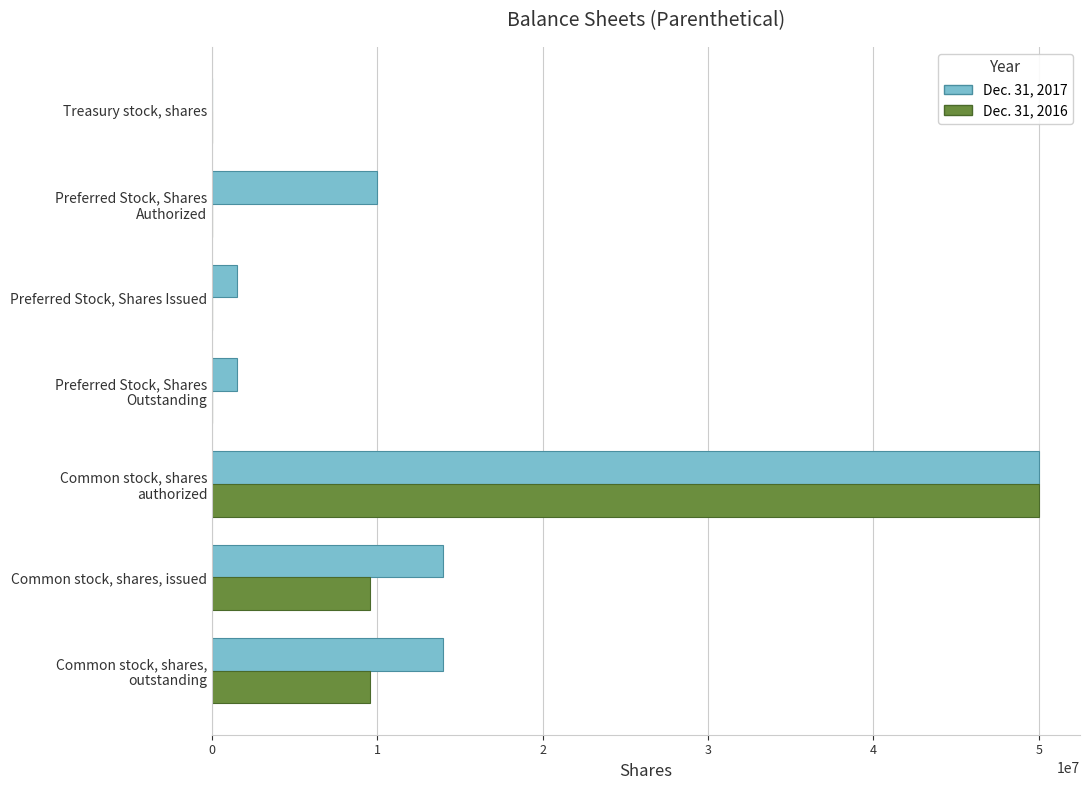

Which series has the largest total across all categories?

Dec. 31, 2017